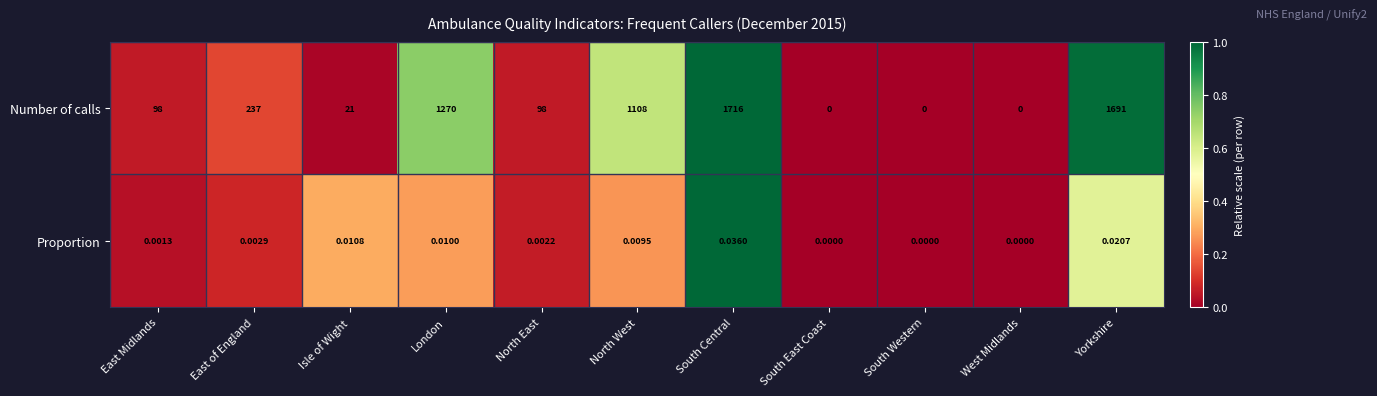

Rank the series at Isle of Wight from lowest to highest value.

Proportion, Number of calls